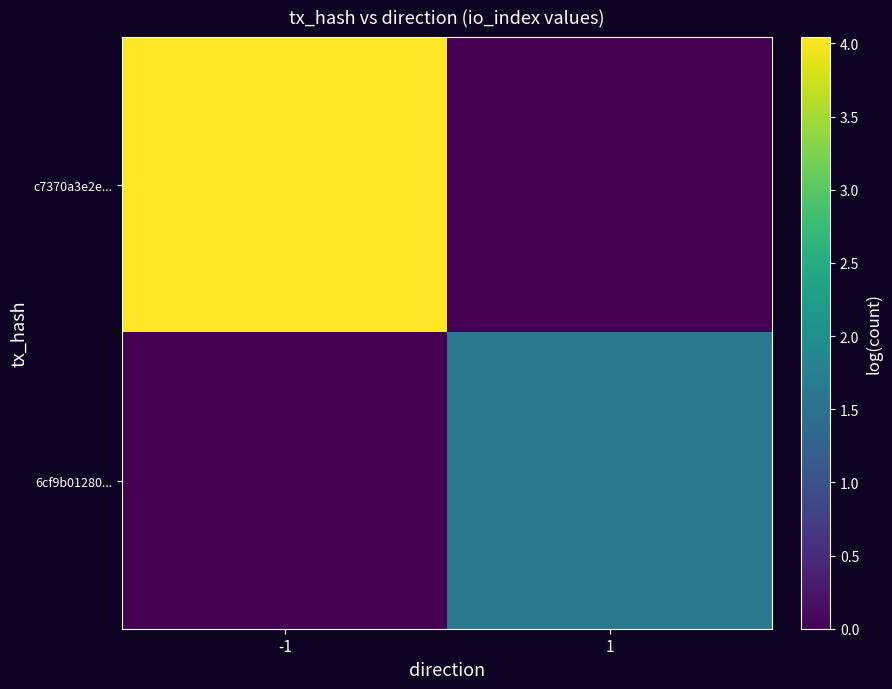

List the series in order of their peak value, highest first.

c7370a3e2e..., 6cf9b01280...